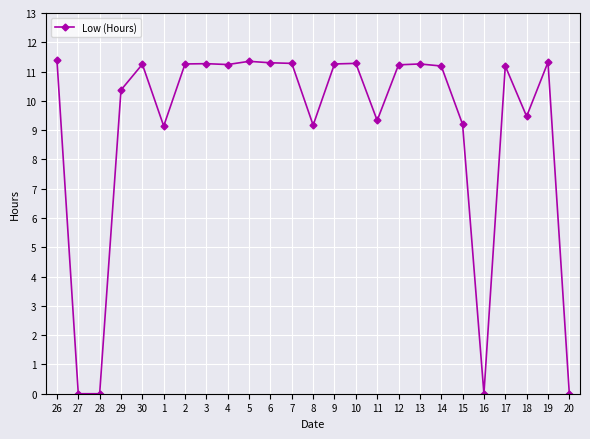

What is the greatest value displayed?

11.4